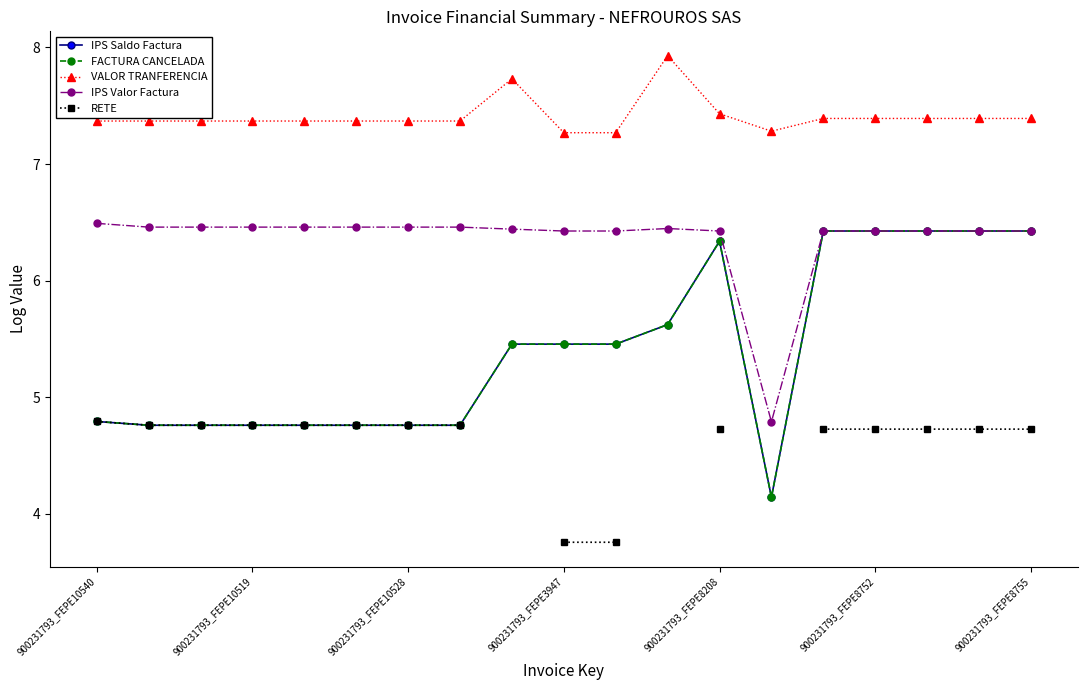

True or false: IPS Valor Factura and VALOR TRANFERENCIA intersect in this chart.

False